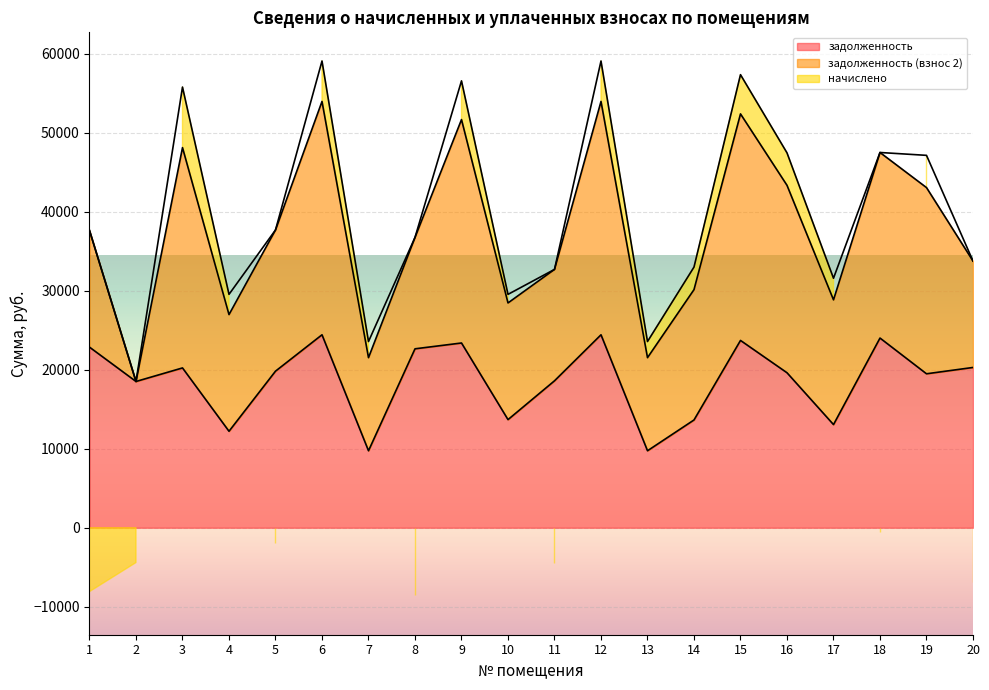

List the labels in order of начислено value, smallest first.

8, 1, 20, 11, 2, 5, 18, 10, 7, 13, 4, 17, 14, 19, 16, 9, 15, 6, 12, 3